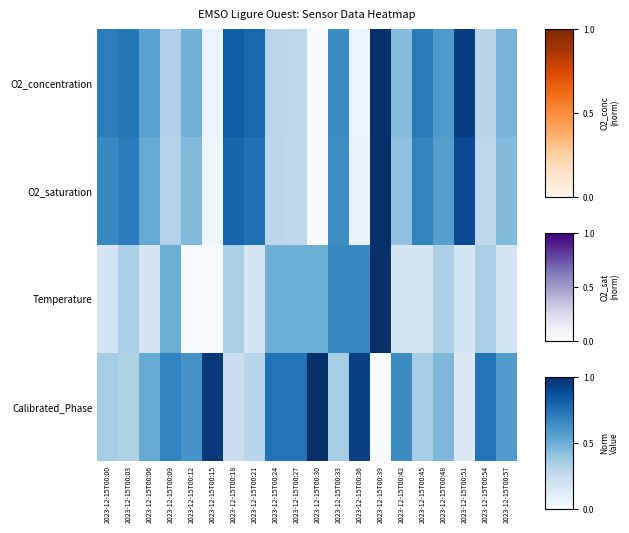

Rank the series by their maximum value, from lowest to highest.

O2_concentration, O2_saturation, Temperature, Calibrated_Phase